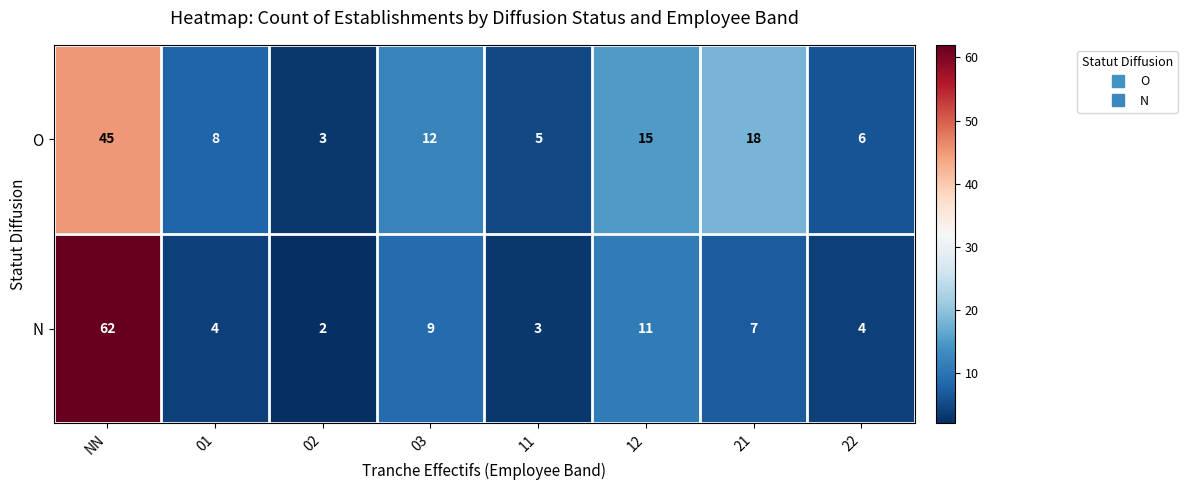

Is it true that N equals 2 at 02?

True